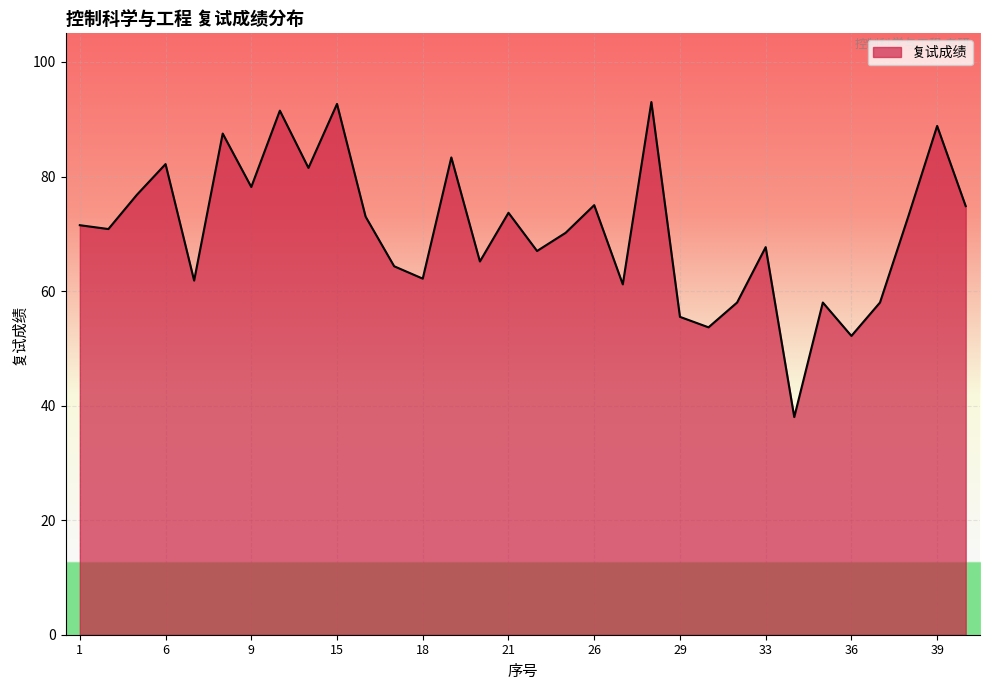

What is the minimum value shown in the chart?

38.0